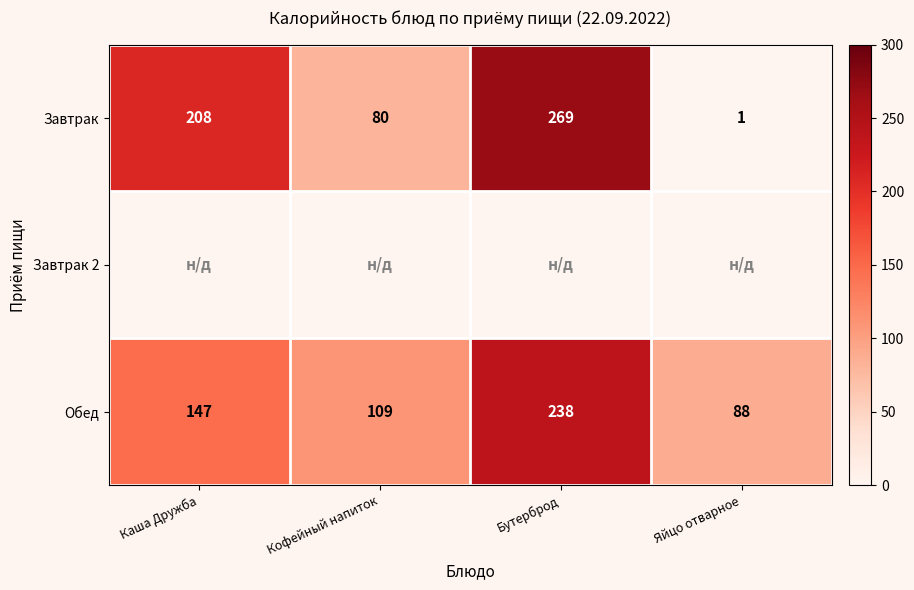

How many Обед values are between 109 and 238?

3